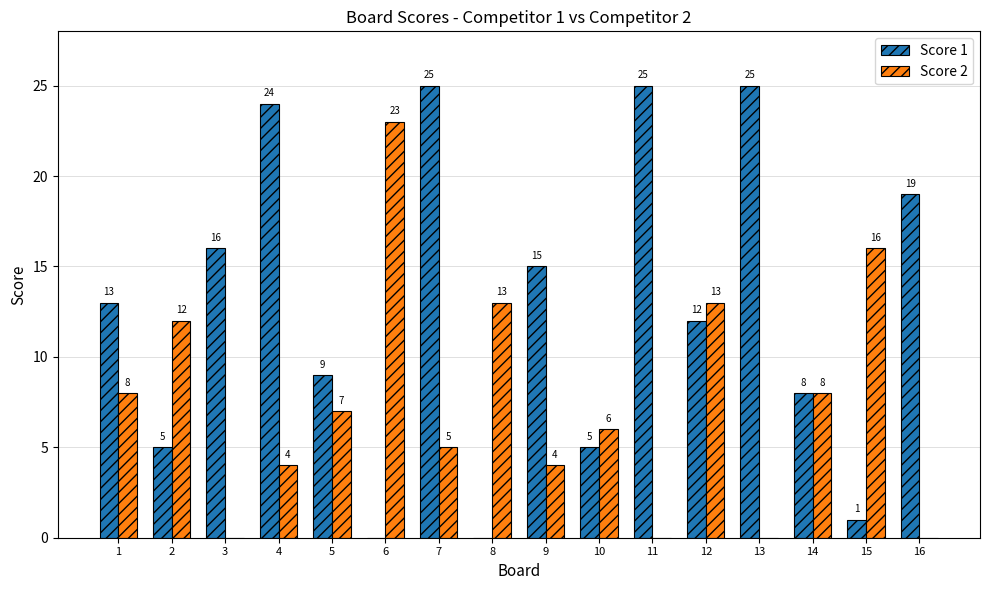

Where is Score 2 nearest to the value 11?

2